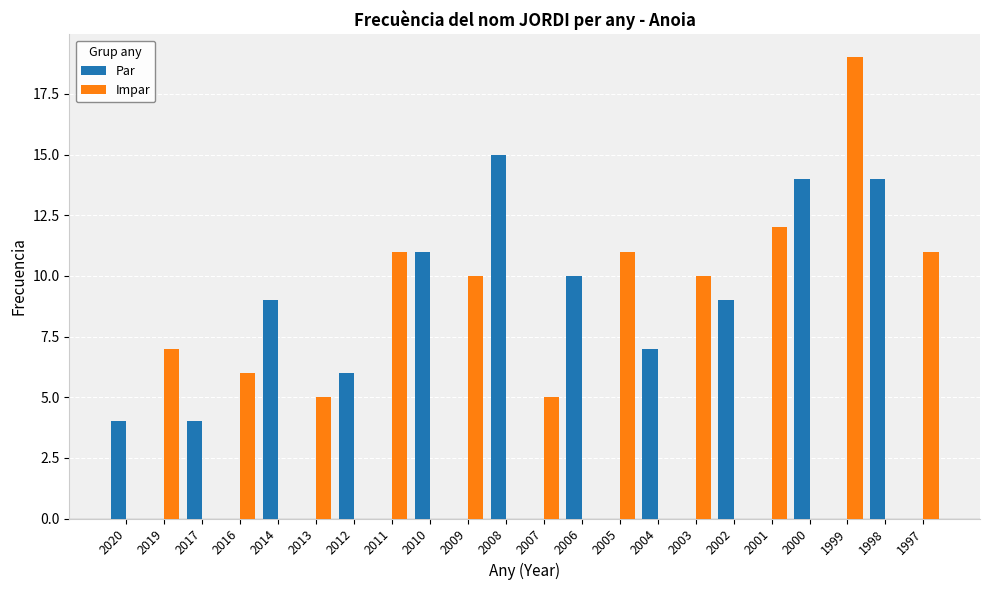

Reading left to right, extract all data points from this chart.

Par: 4	0	4	0	9	0	6	0	11	0	15	0	10	0	7	0	9	0	14	0	14	0
Impar: 0	7	0	6	0	5	0	11	0	10	0	5	0	11	0	10	0	12	0	19	0	11